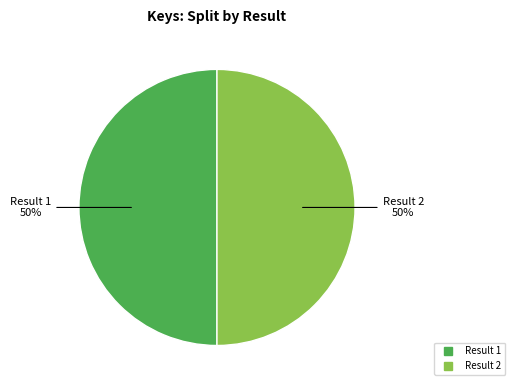

To the nearest percent, what is the average slice percentage?

50%